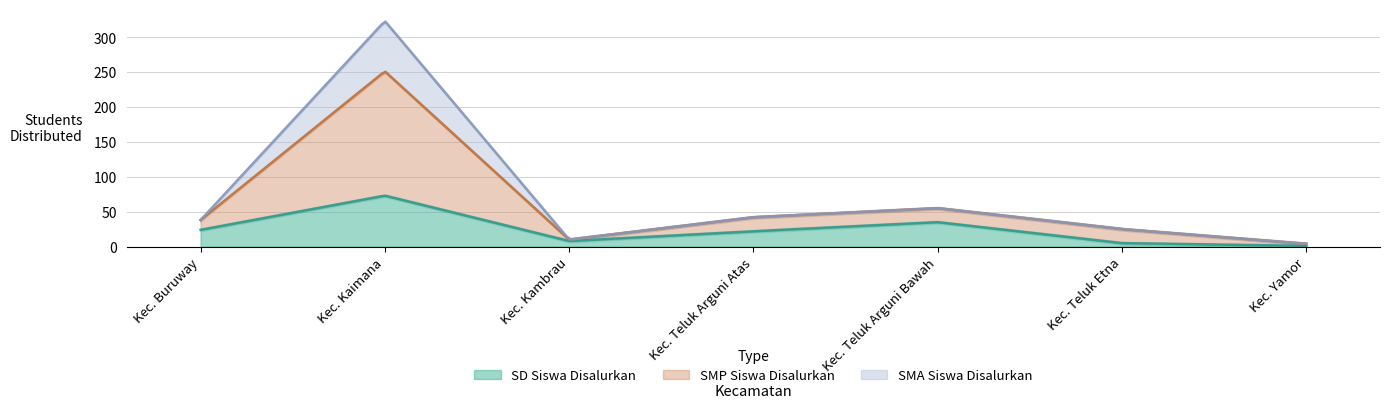

Is the value of SMA Siswa Disalurkan at Kec. Kaimana greater than the value of SMP Siswa Disalurkan at Kec. Teluk Arguni Atas?

Yes